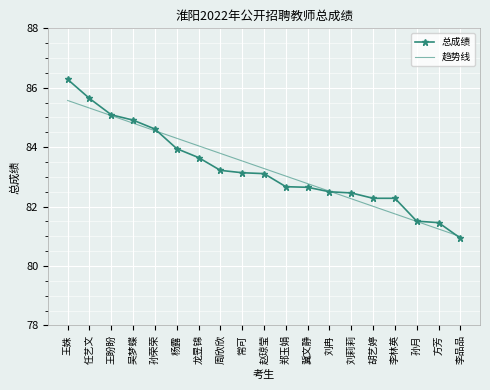

What position from the right is 杨露?

14